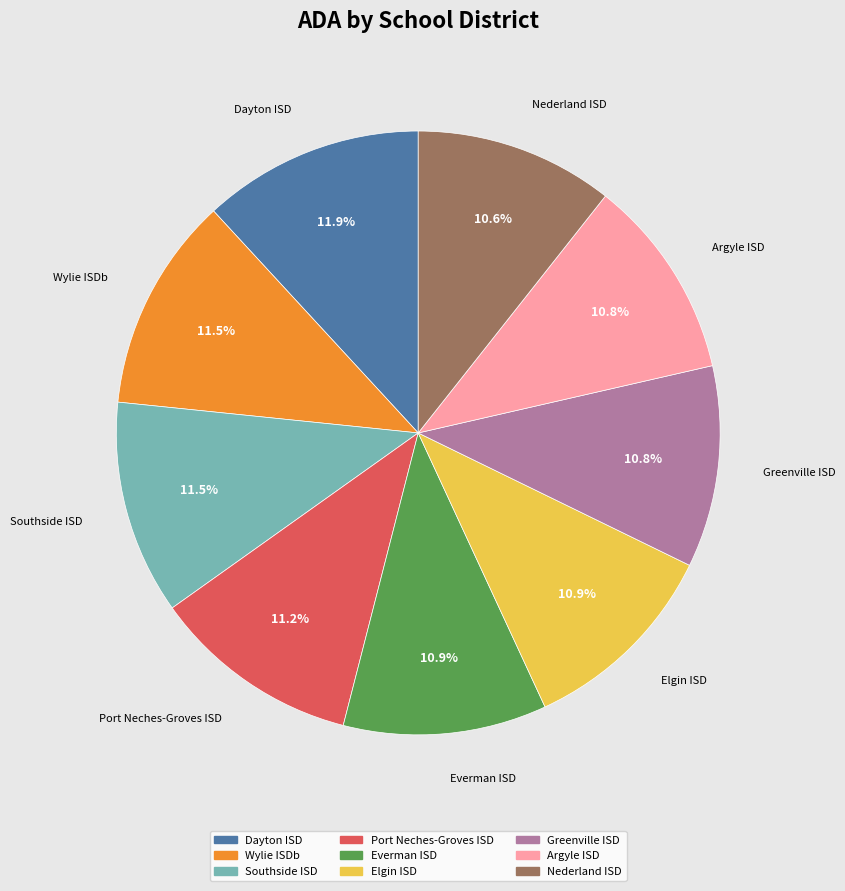

How many slices are in this pie chart?

9